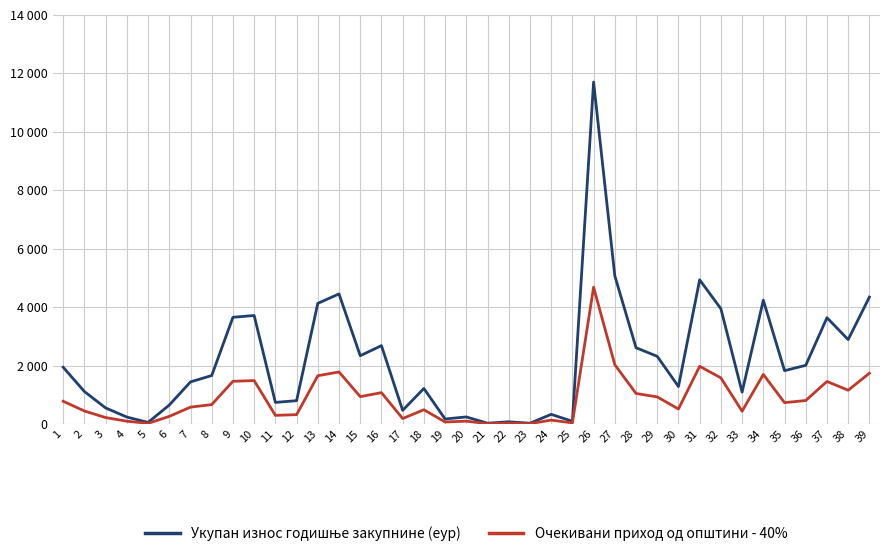

Rank the categories by Очекивани приход од општини - 40% value from lowest to highest.

23, 21, 5, 22, 25, 19, 4, 20, 24, 17, 3, 6, 11, 12, 33, 2, 18, 30, 7, 8, 35, 1, 36, 29, 15, 28, 16, 38, 37, 9, 10, 32, 13, 34, 39, 14, 31, 27, 26